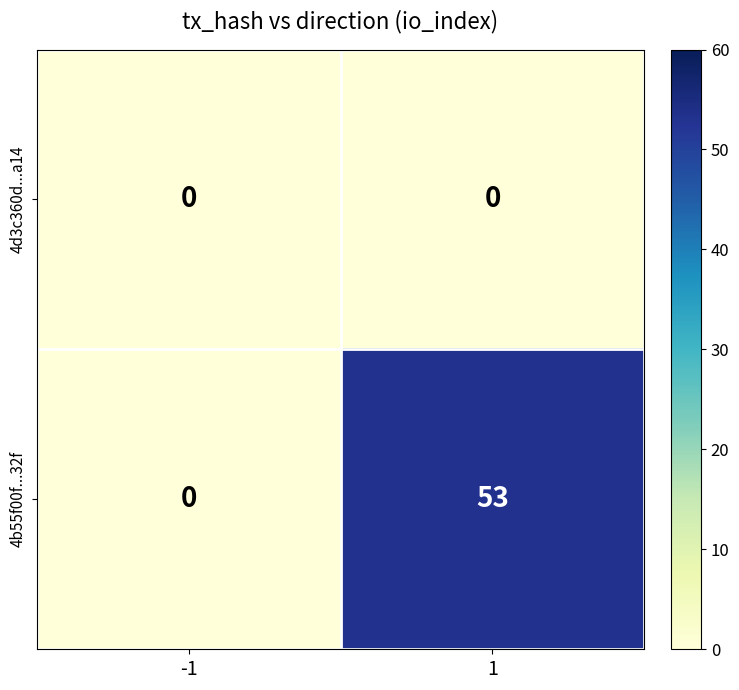

Which series has the largest total across all categories?

4b55f00f...32f